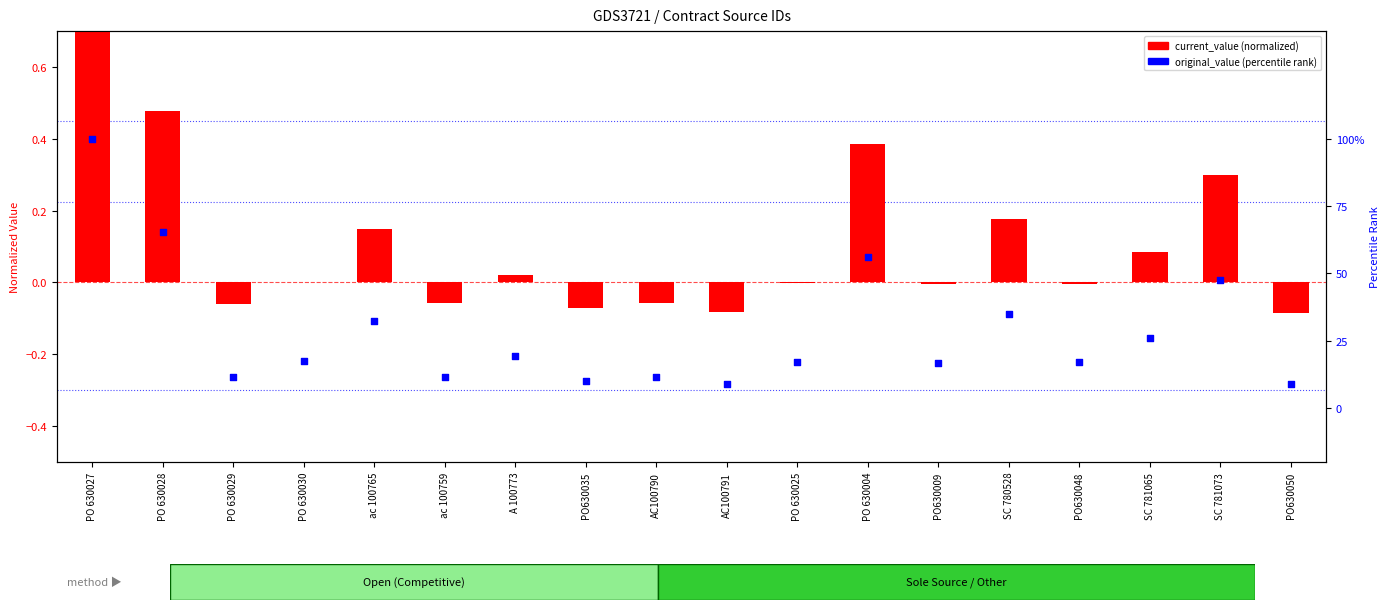

At how many categories does at least one series exceed 0?

18